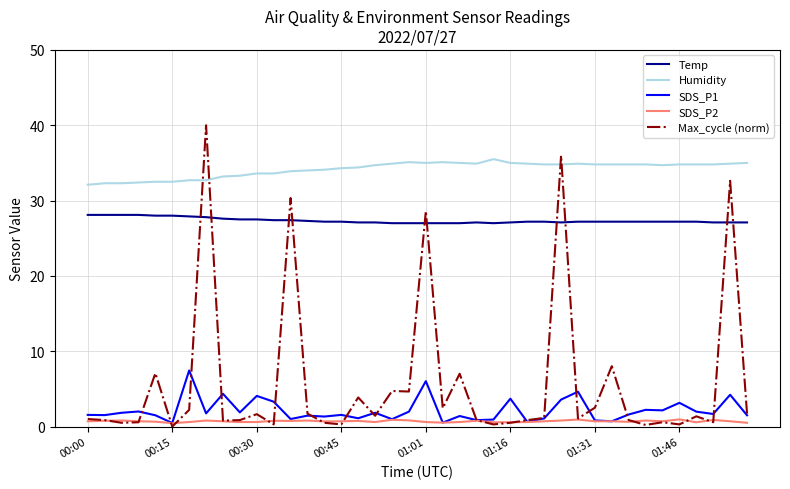

What is the greatest value displayed?

40.0